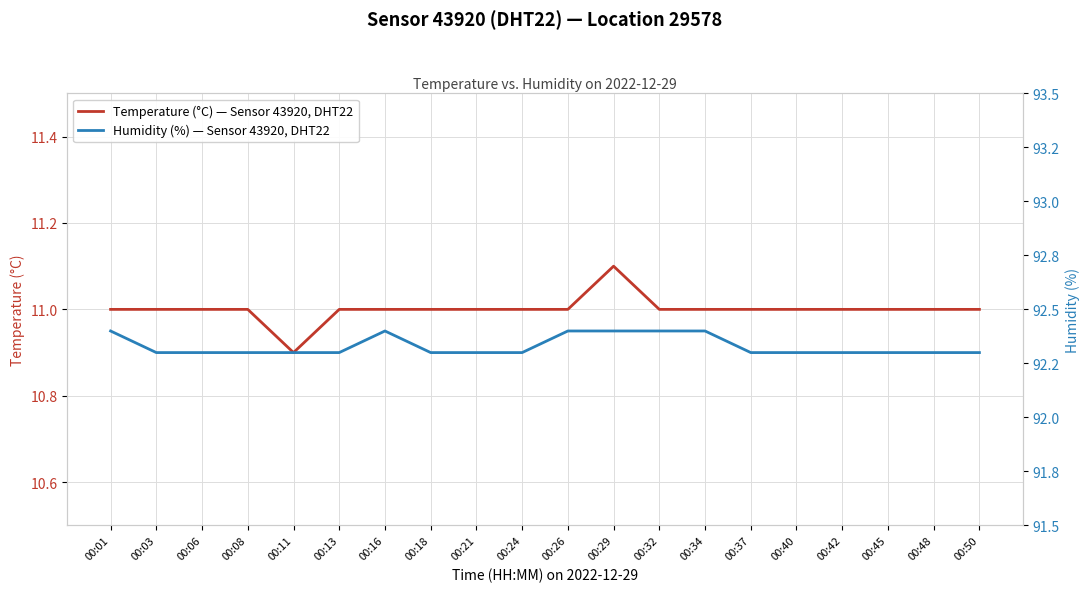

At which label does Temperature (°C) — Sensor 43920, DHT22 first exceed 11?

00:29